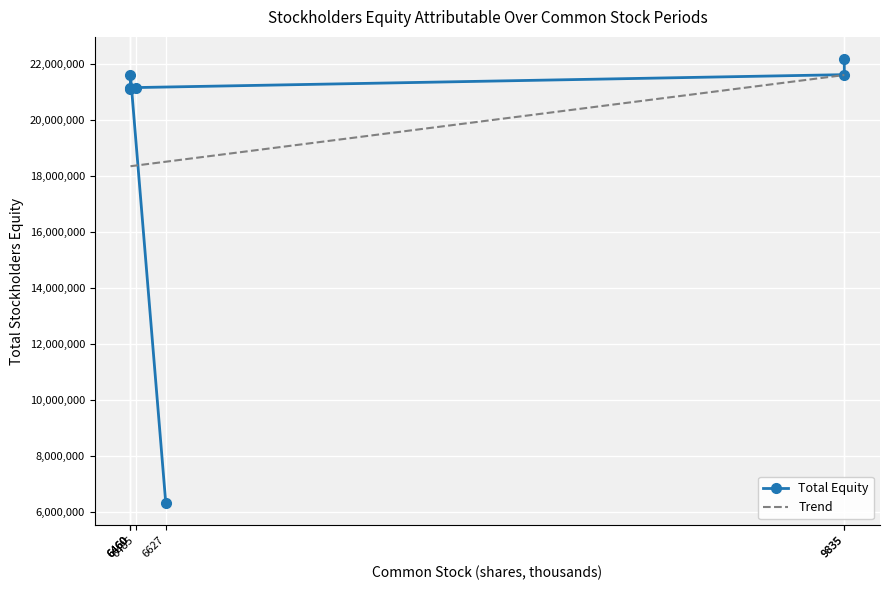

How many interior local peaks (higher than both neighbors) does the data have?

1